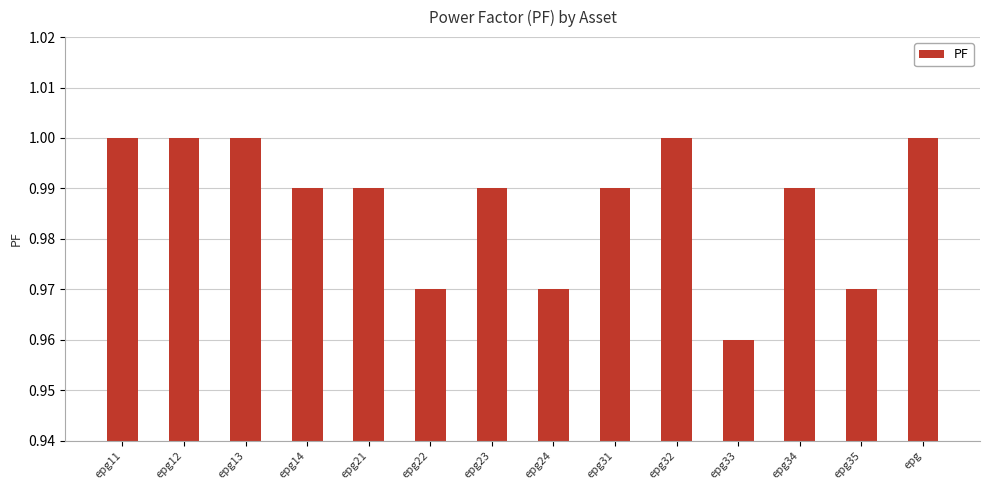

What is the sum of the values at epg24 and epg13?

2.0